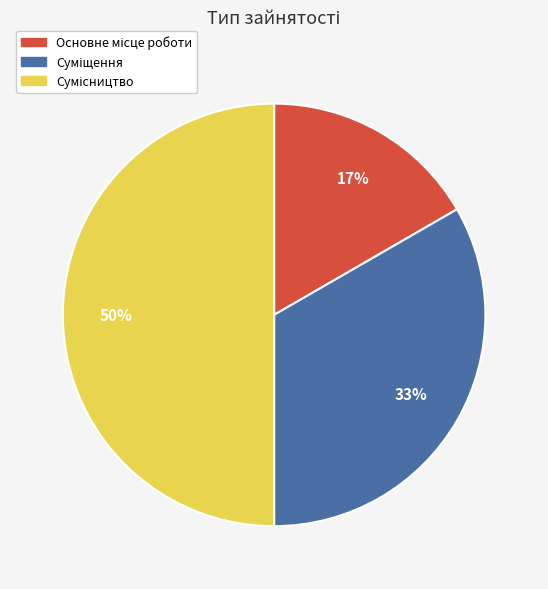

To the nearest percent, what is the difference between the largest and smallest slice percentages?

33%